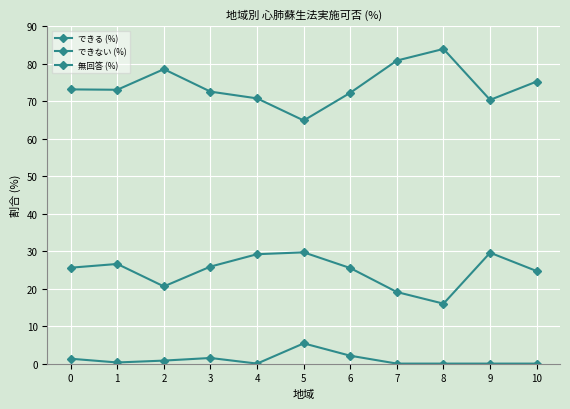

Rank the series by their maximum value, from highest to lowest.

できない (%), できる (%), 無回答 (%)